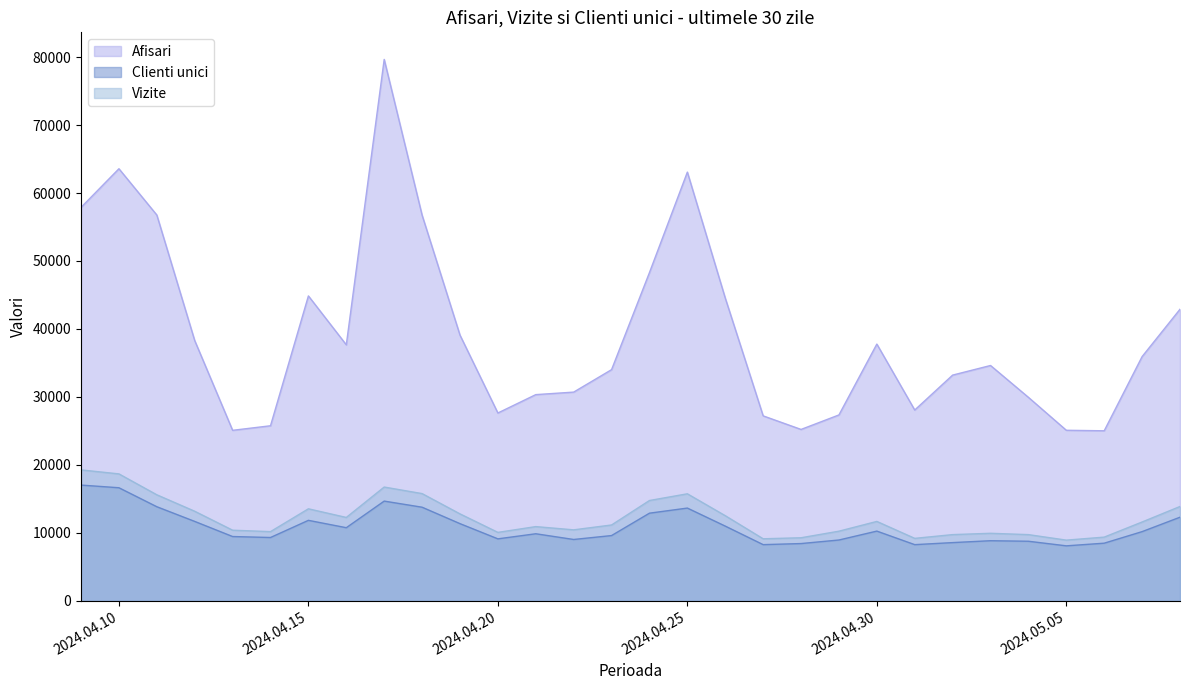

Reading left to right, extract all data points from this chart.

Afisari: 57883	63573	56763	38287	25083	25754	44860	37663	79661	56742	39092	27632	30335	30705	34011	48299	63076	44543	27211	25213	27346	37773	28068	33208	34621	29935	25090	25015	35931	42898
Clienti unici: 17025	16633	13839	11678	9454	9312	11837	10753	14668	13768	11351	9113	9862	9021	9597	12891	13642	10988	8261	8421	8943	10253	8260	8561	8839	8760	8085	8475	10176	12297
Vizite: 19259	18671	15596	13174	10385	10176	13534	12262	16735	15772	12787	10065	10916	10438	11154	14755	15742	12521	9123	9274	10241	11677	9185	9737	9931	9735	8925	9367	11592	13874